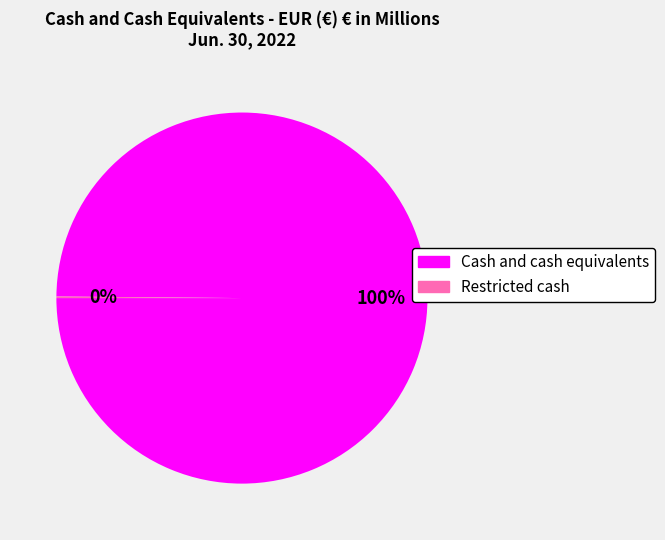

Does Cash and cash equivalents account for over 50% of the chart?

Yes